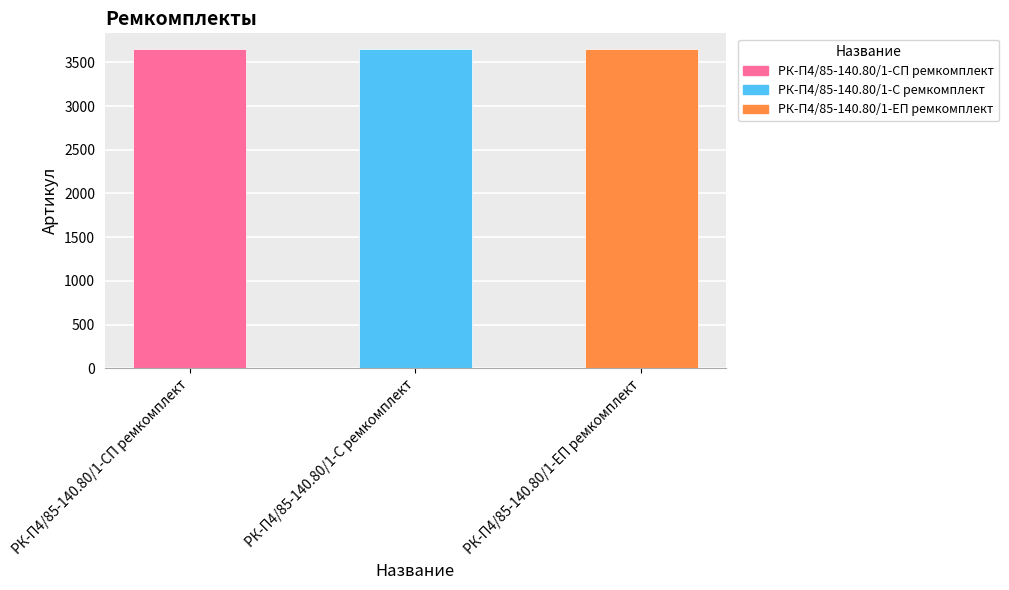

Read the value at РК-П4/85-140.80/1-С ремкомплект.

3649